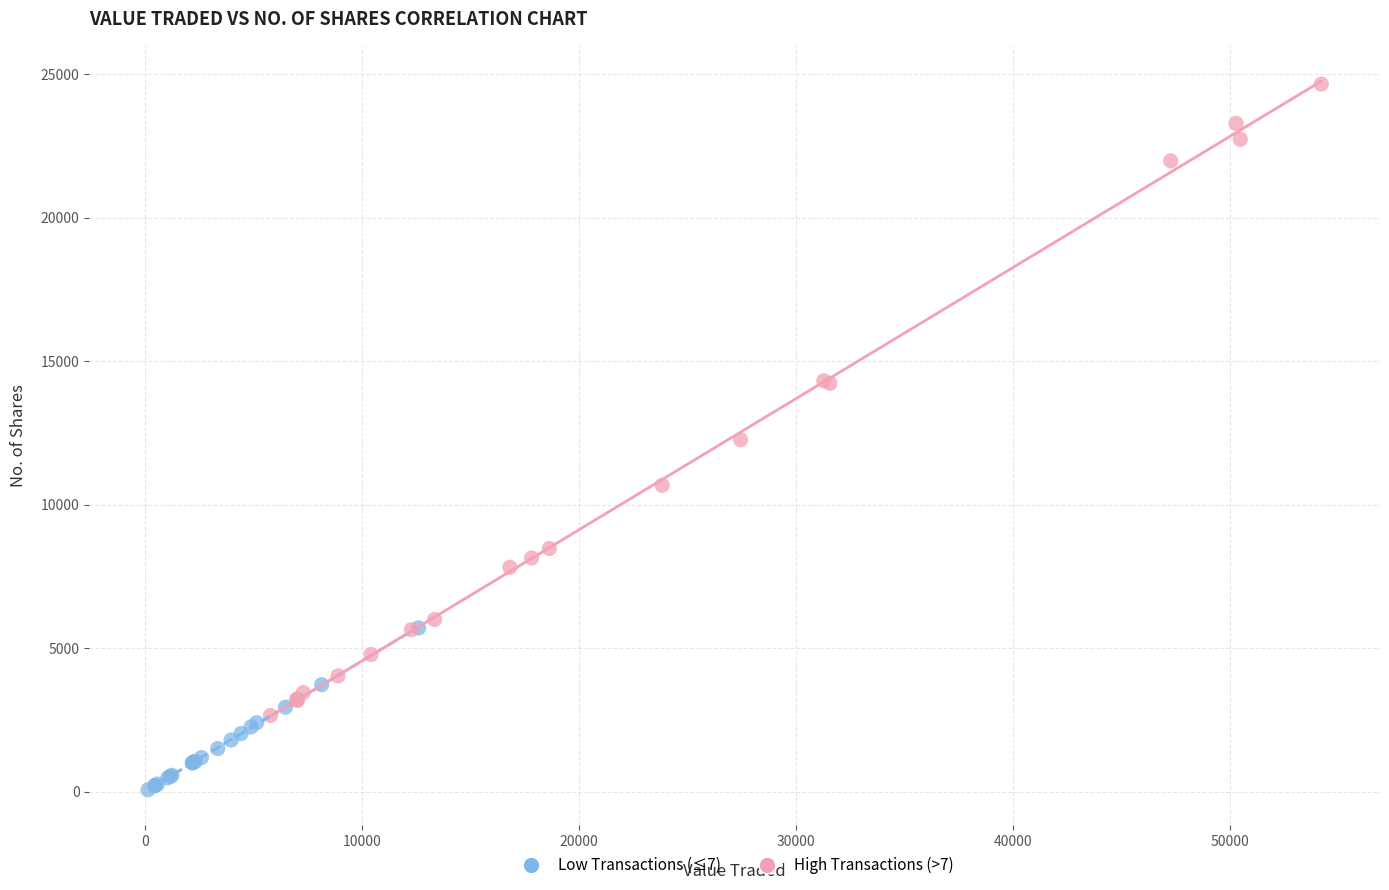

Which series reaches the minimum Y coordinate?

Low Transactions (≤7)